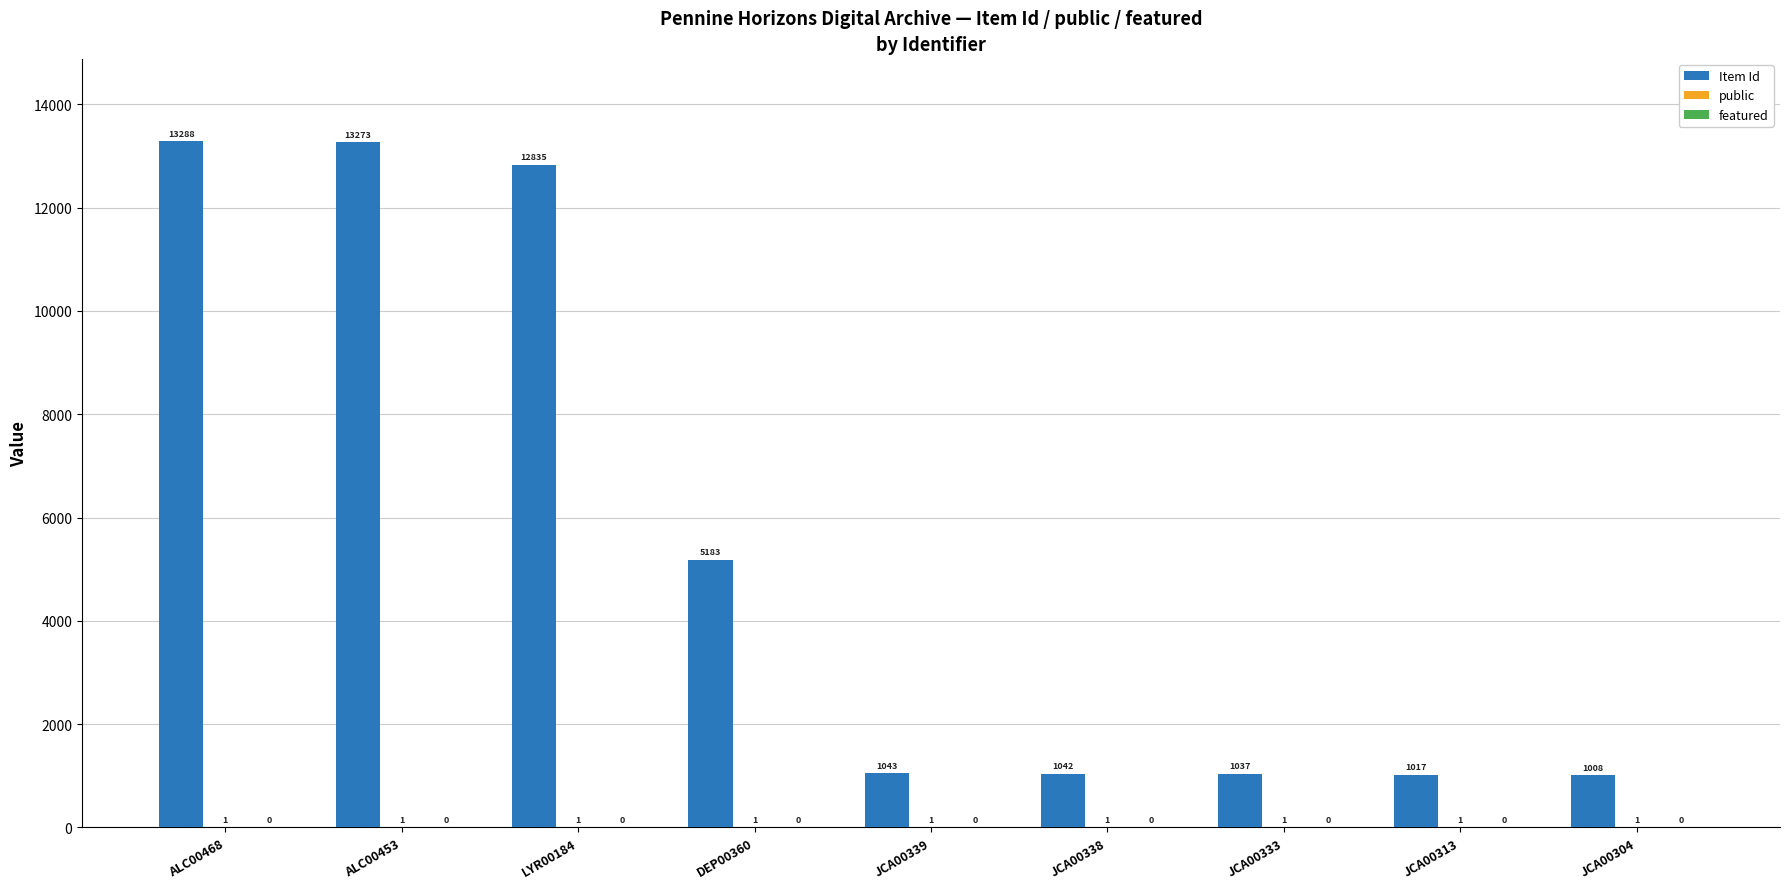

Is it true that Item Id equals 19756 at ALC00468?

False